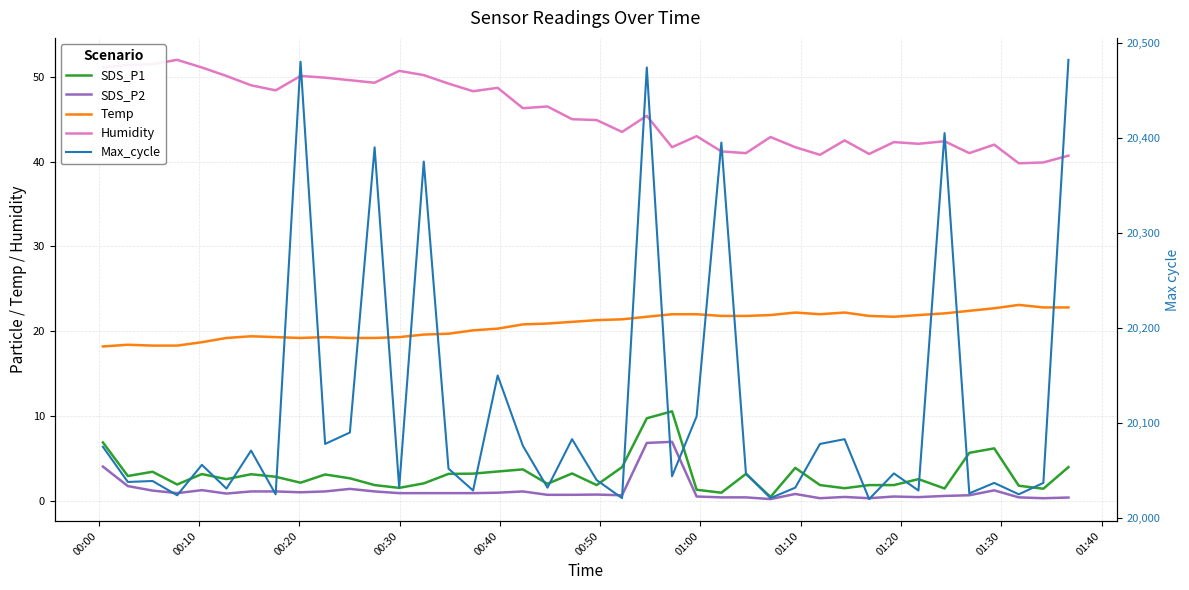

True or false: Temp and SDS_P2 cross at least once.

False